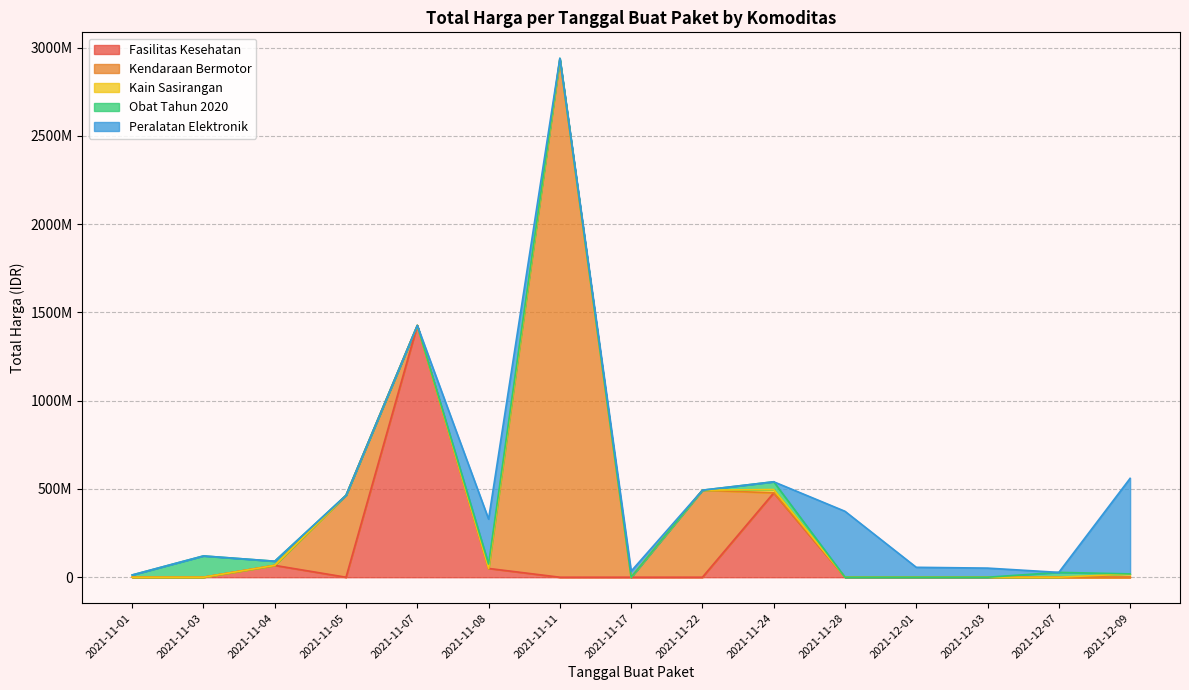

Which category has the lowest value across all series?

2021-11-03